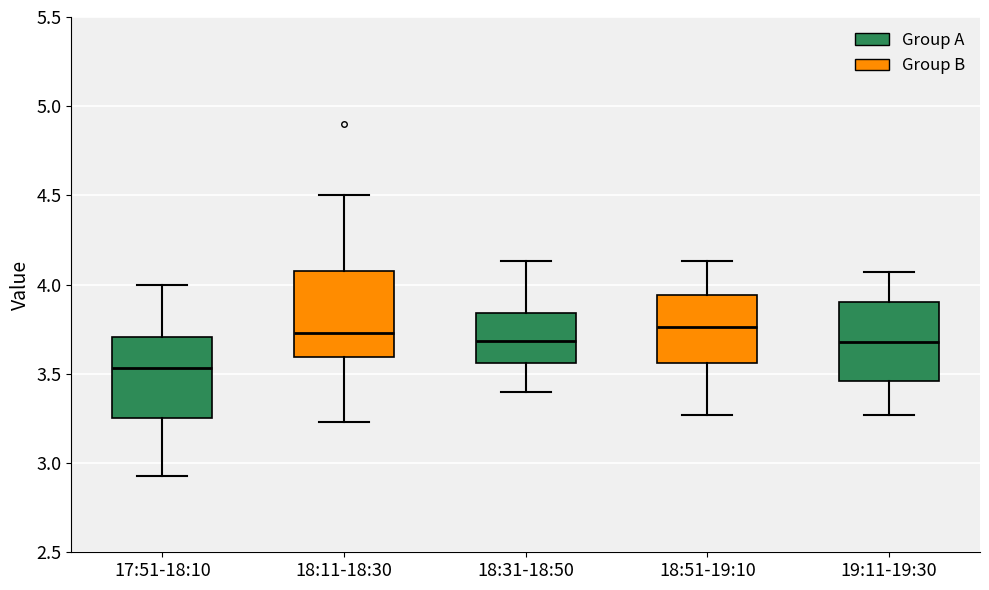

Reading left to right, transcribe this box plot: for each box, give where its median line is, the range the box spans, and where its two whiskers end, as read against the y-axis. The values are not printed on the chart, so give them approximately, as read against the axis.

17:51-18:10: median 3.55, box 3.25 to 3.70, whiskers 2.95 to 4.00
18:11-18:30: median 3.75, box 3.60 to 4.10, whiskers 3.25 to 4.50
18:31-18:50: median 3.70, box 3.55 to 3.85, whiskers 3.40 to 4.15
18:51-19:10: median 3.75, box 3.55 to 3.95, whiskers 3.25 to 4.15
19:11-19:30: median 3.70, box 3.45 to 3.90, whiskers 3.25 to 4.05